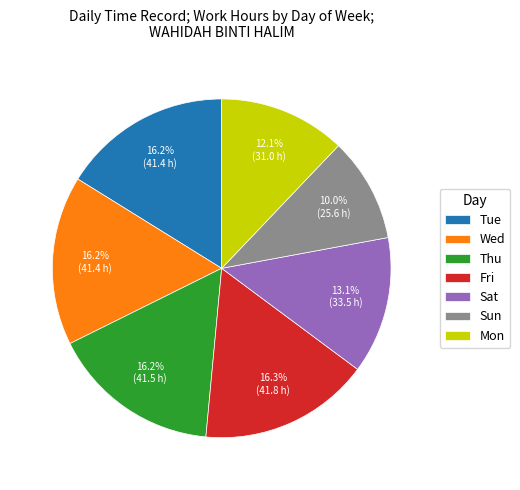

Is the sum of Tue and Sun greater than half?

No